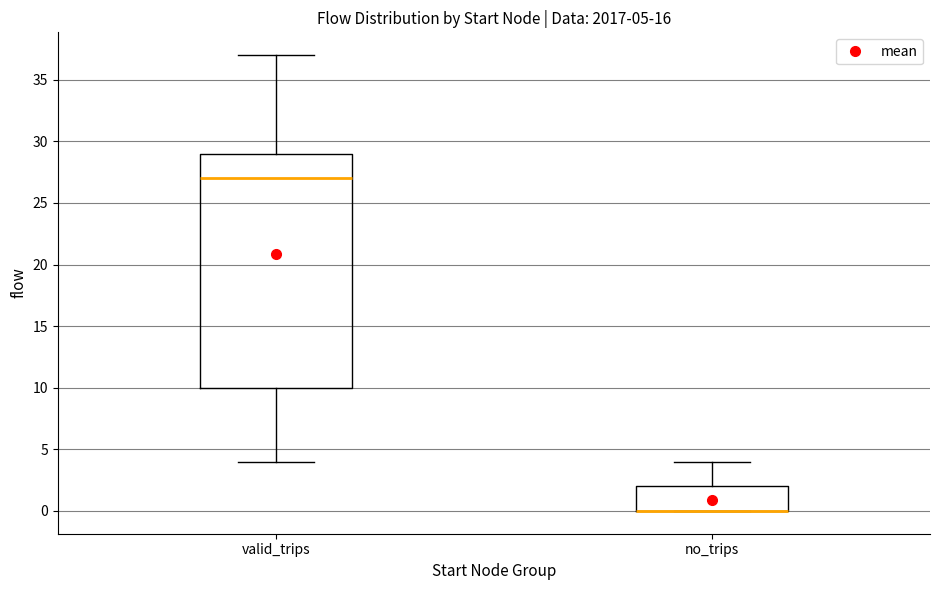

Which box is the tallest, from its lower edge to its upper edge?

valid_trips